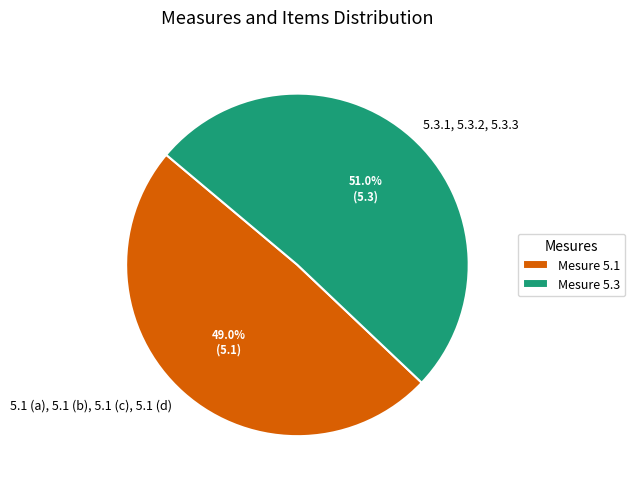

Does 5.3.1, 5.3.2, 5.3.3 represent more than half of the total?

Yes